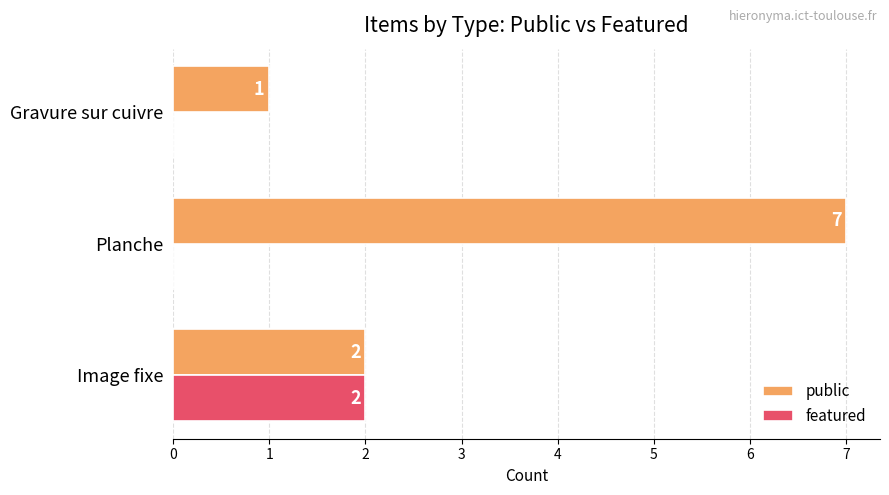

What is the sum of the public values at Image fixe and Gravure sur cuivre?

3